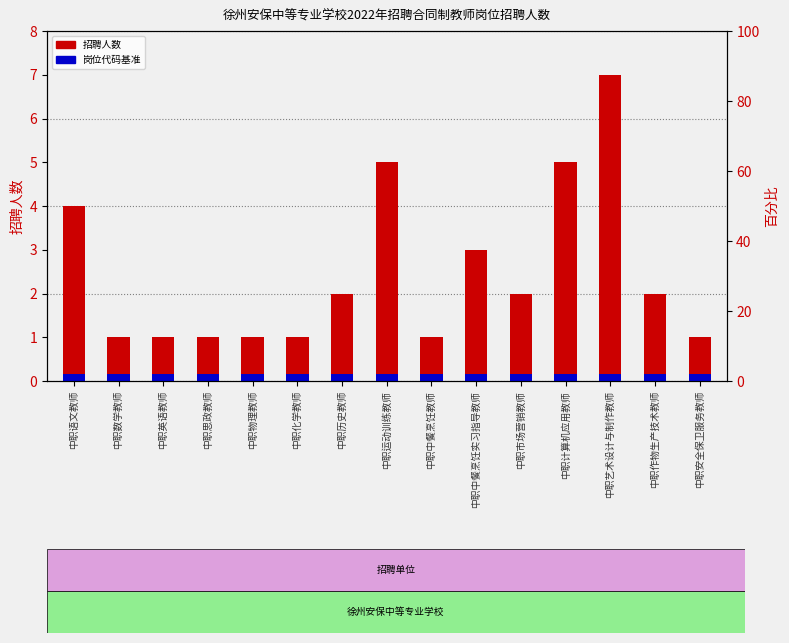

Approximately how many times larger is the value at 中职市场营销教师 compared to 中职历史教师?

1.0